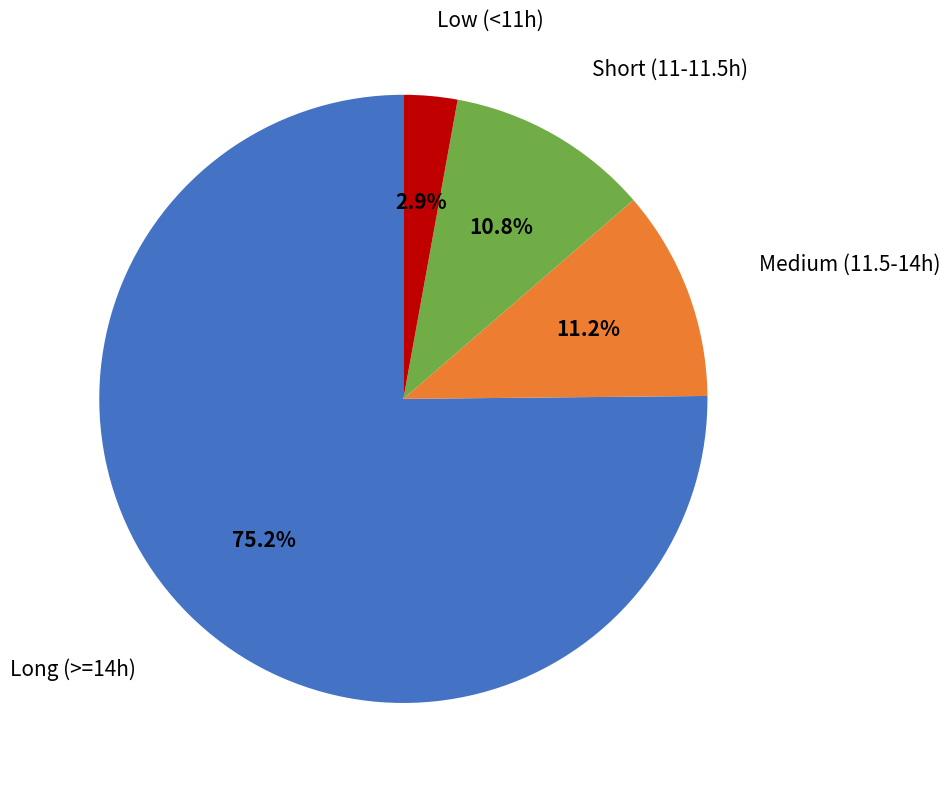

Count the number of slices in the pie.

4